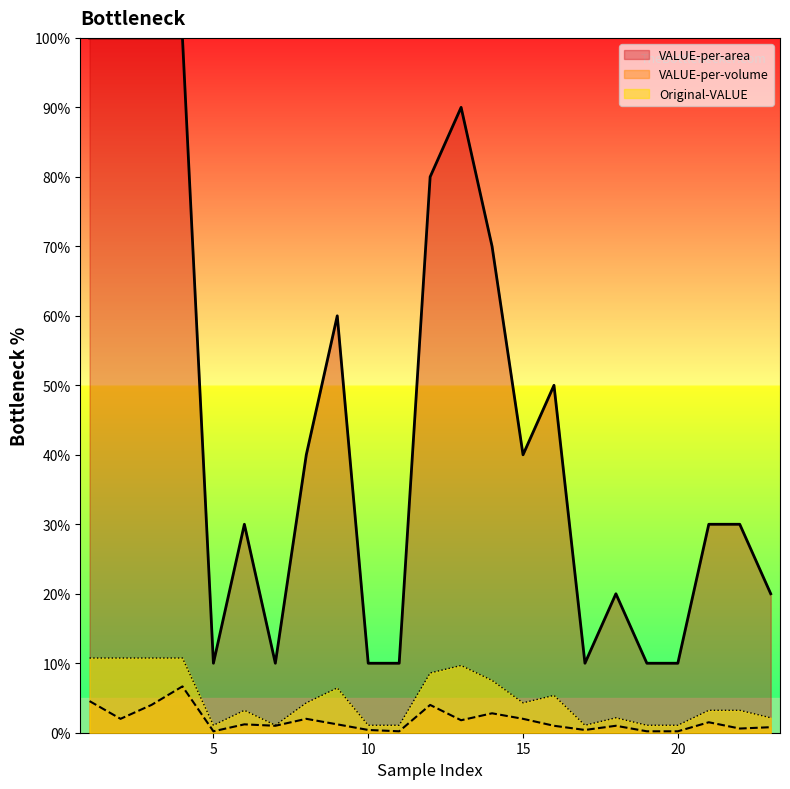

Where is VALUE-per-area nearest to the value 5?

16